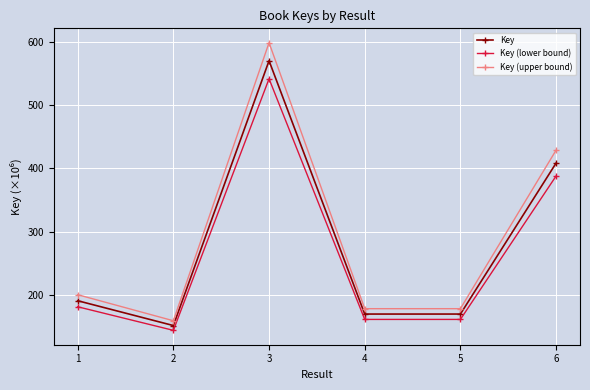

Is it true that Key equals 200.1 at 6?

False